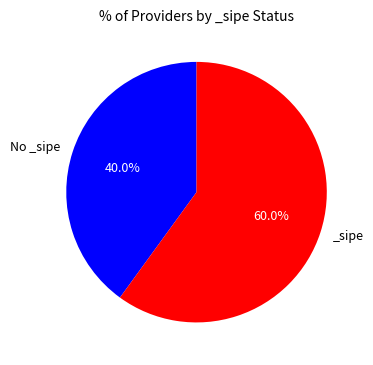

Is there any slice that represents more than half of the pie?

Yes